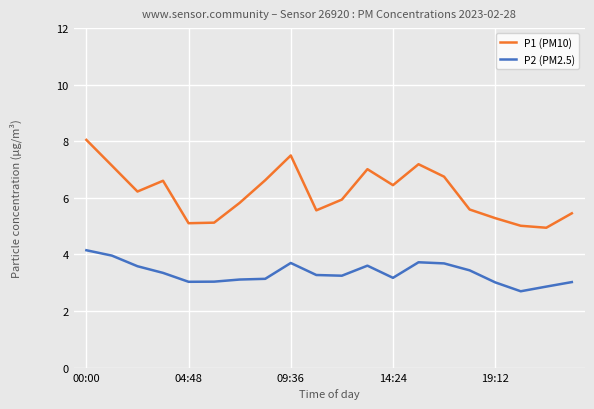

Which series has the largest total across all categories?

P1 (PM10)